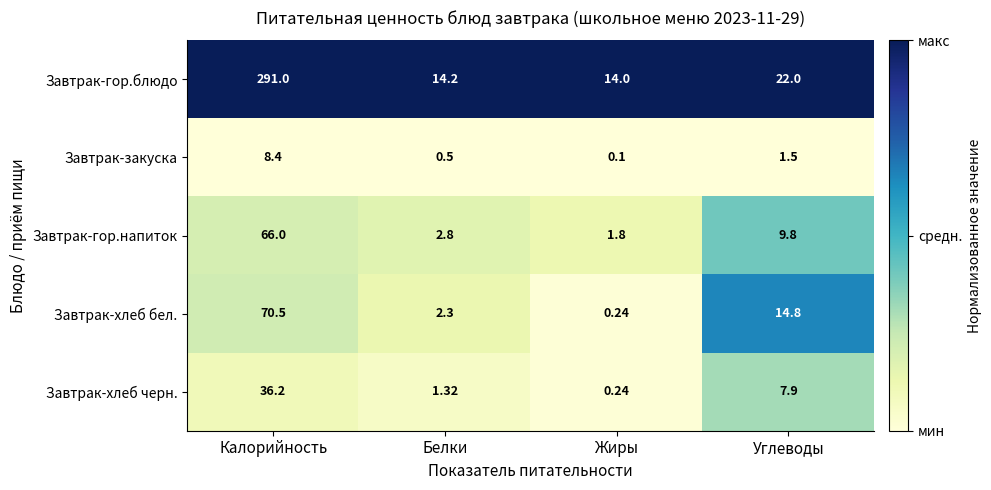

At which category is the sum across all series the highest?

Калорийность